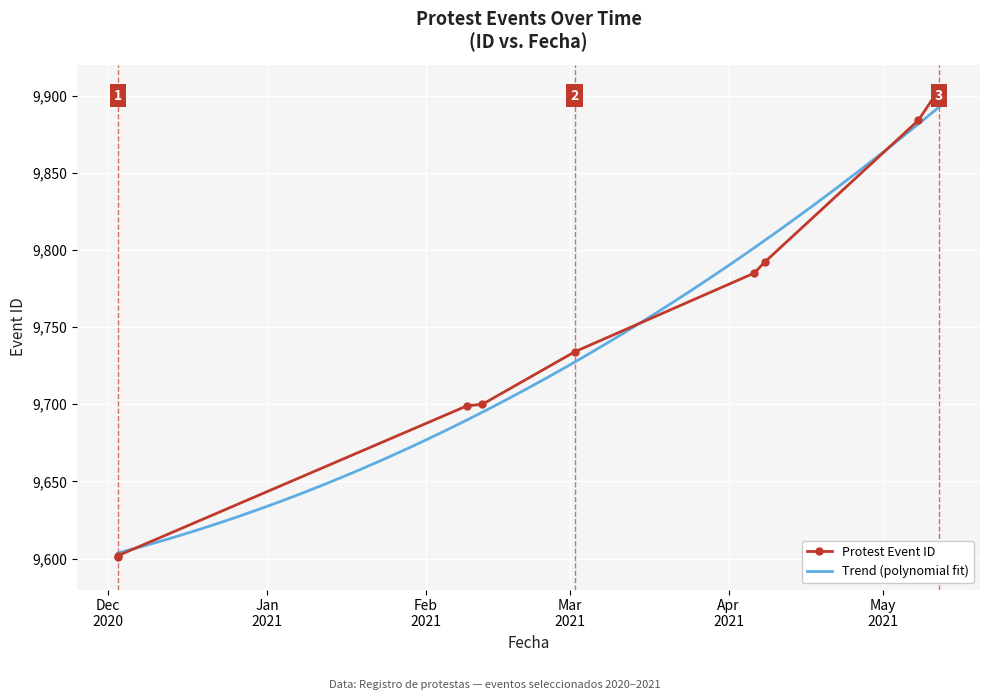

Which label corresponds to the smallest value in the chart?

2020-12-03